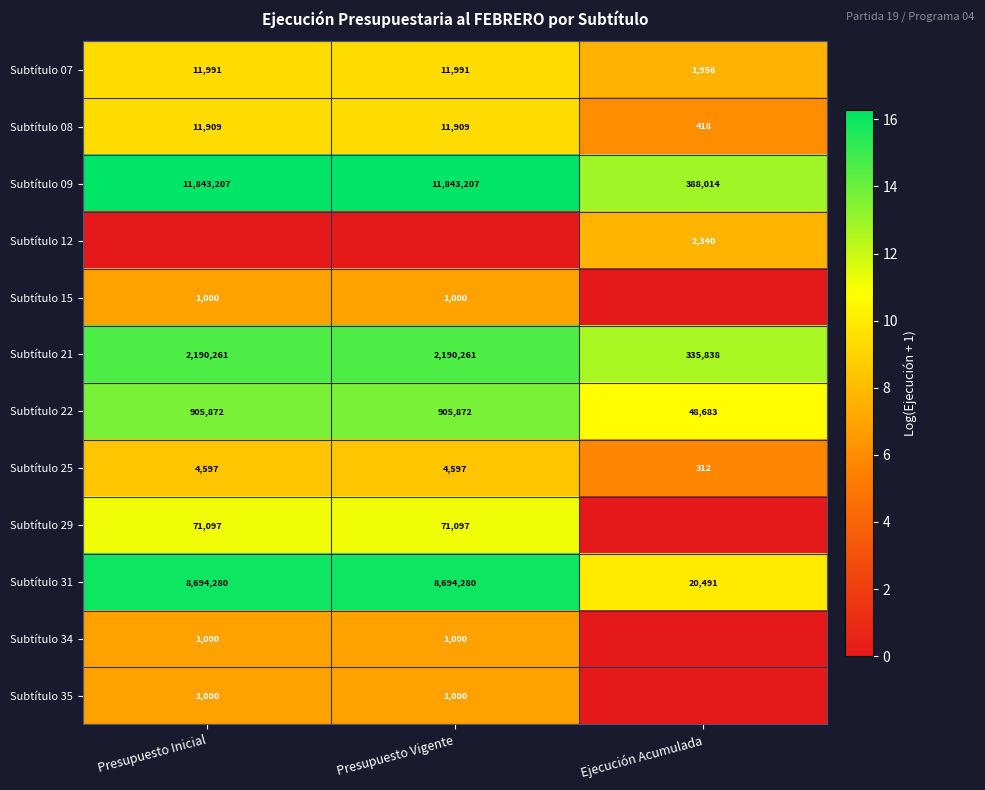

The Subtítulo 29 series shows 2.7 at Presupuesto Inicial. True or false?

False